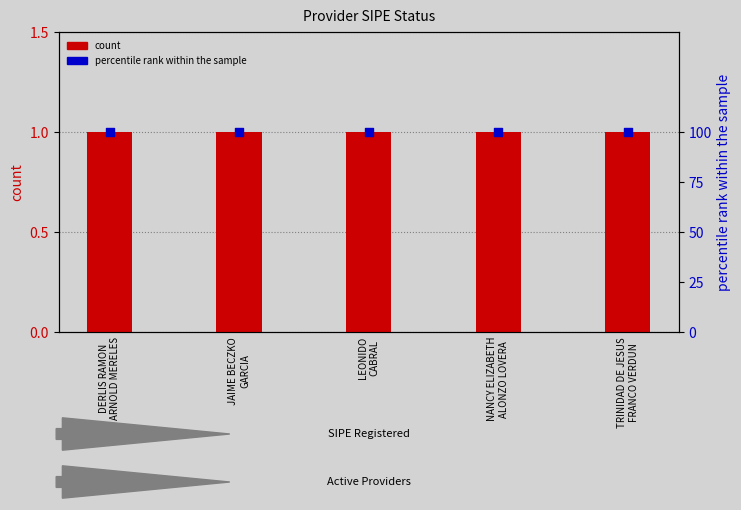

What is the total value across all series at JAIME BECZKO
GARCIA?

101